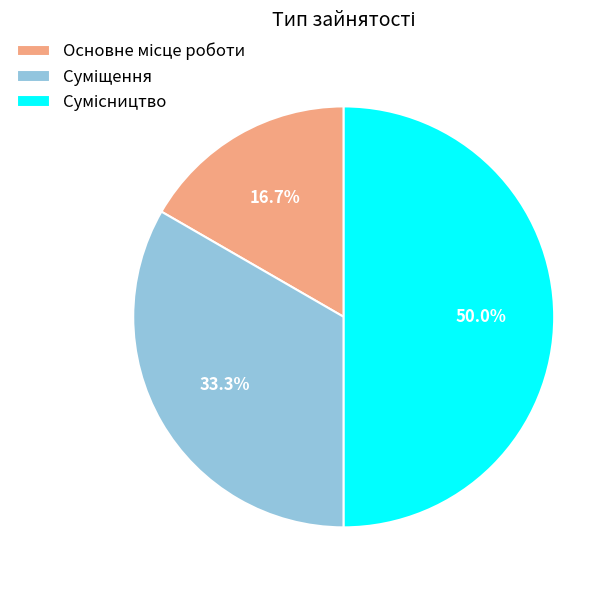

Which slice is the largest?

Сумісництво